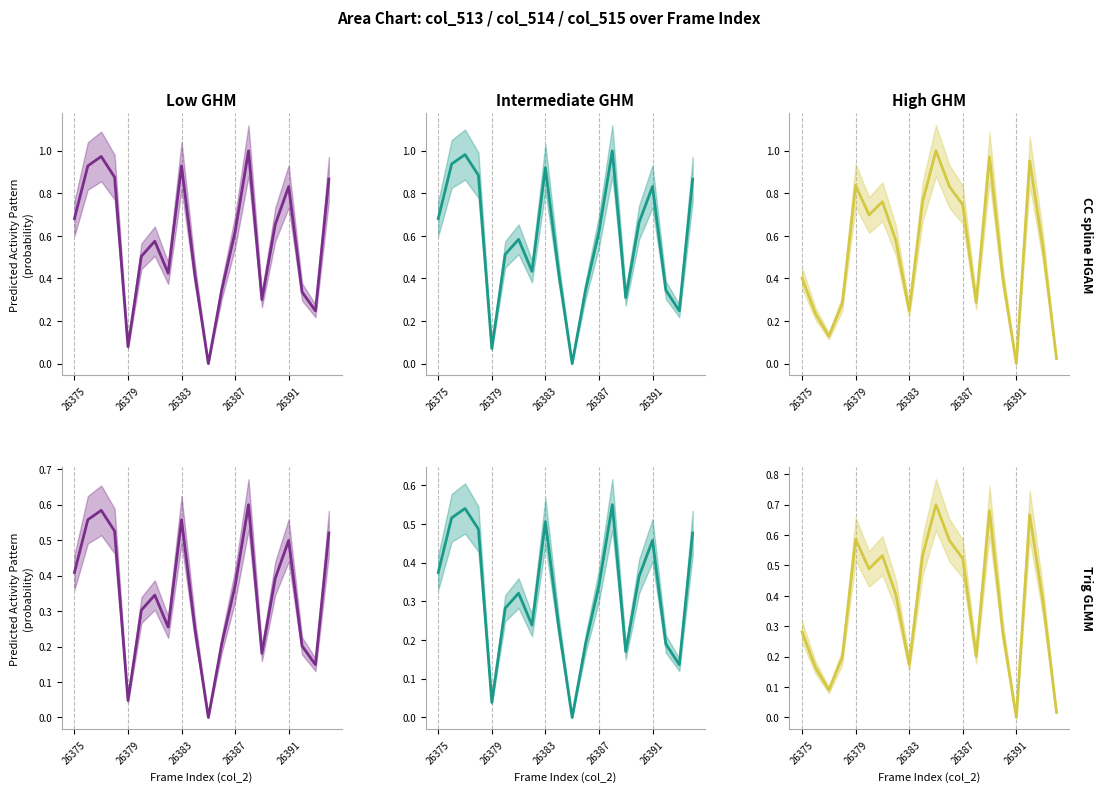

How many interior local valleys does the High GHM series have?

5